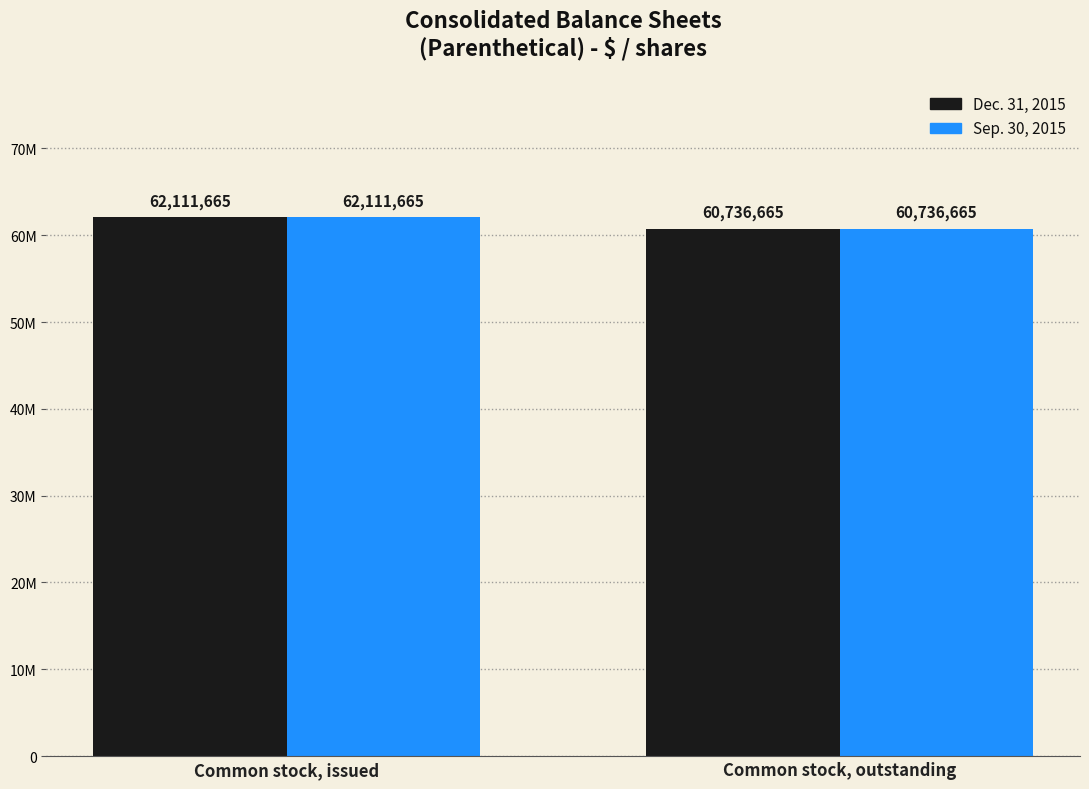

What are all the series names shown in the legend?

Dec. 31, 2015, Sep. 30, 2015